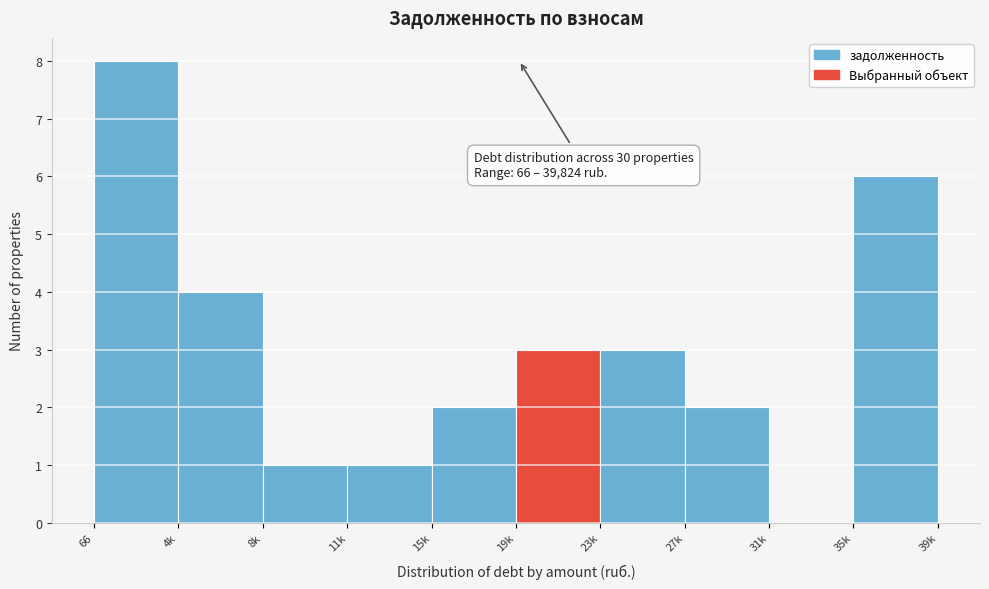

Reading left to right, list all the values displayed in this chart.

66=8	4k=4	8k=1	11k=1	15k=2	19k=3	23k=3	27k=2	31k=0	39k=6